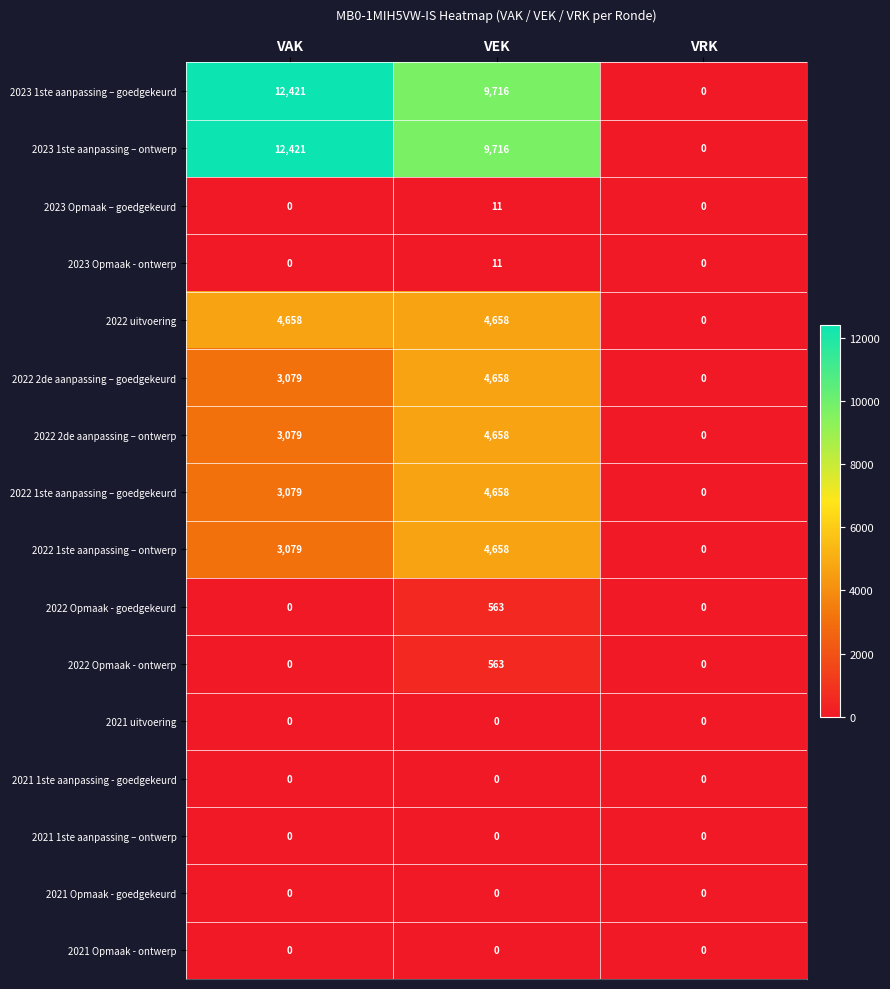

Is the value of 2022 1ste aanpassing – goedgekeurd at VAK greater than the value of 2022 1ste aanpassing – ontwerp at VEK?

No